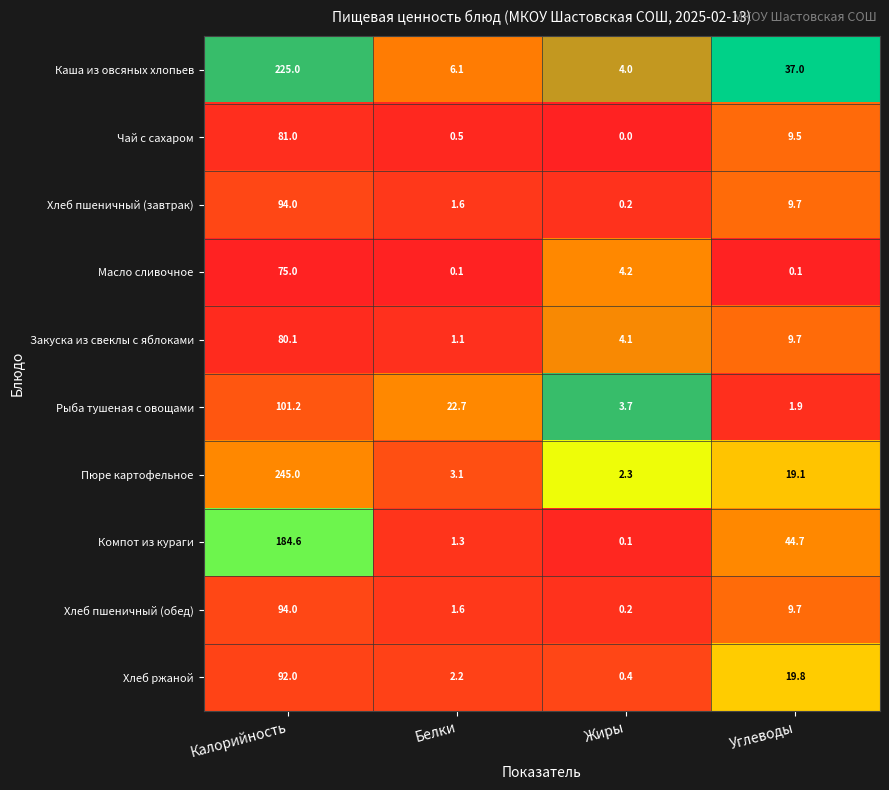

True or false: Чай с сахаром has a value of 9.5 at Углеводы.

True